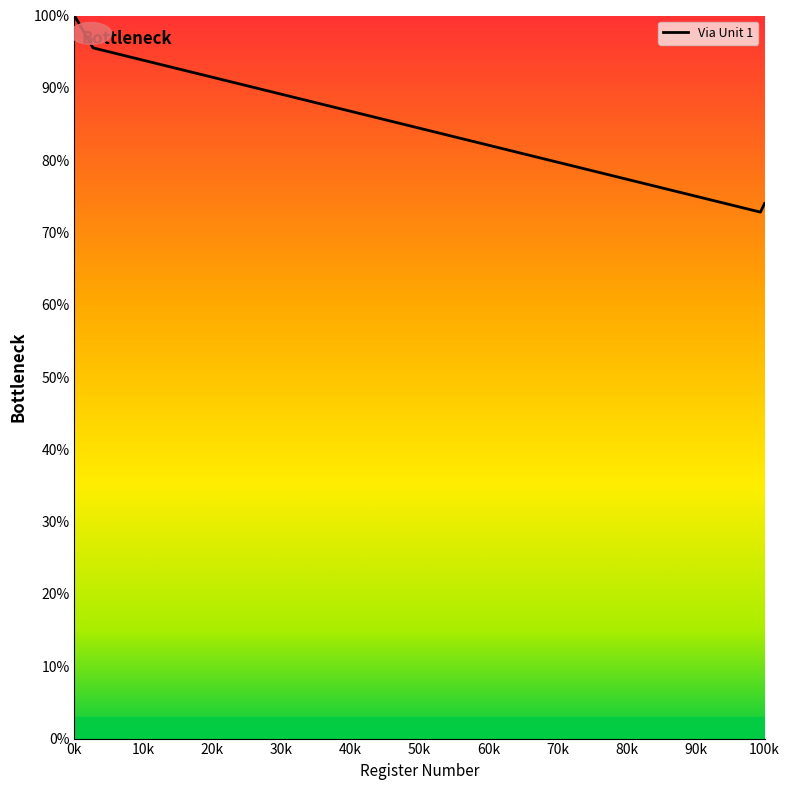

What is the difference between the maximum and minimum values?

27.2